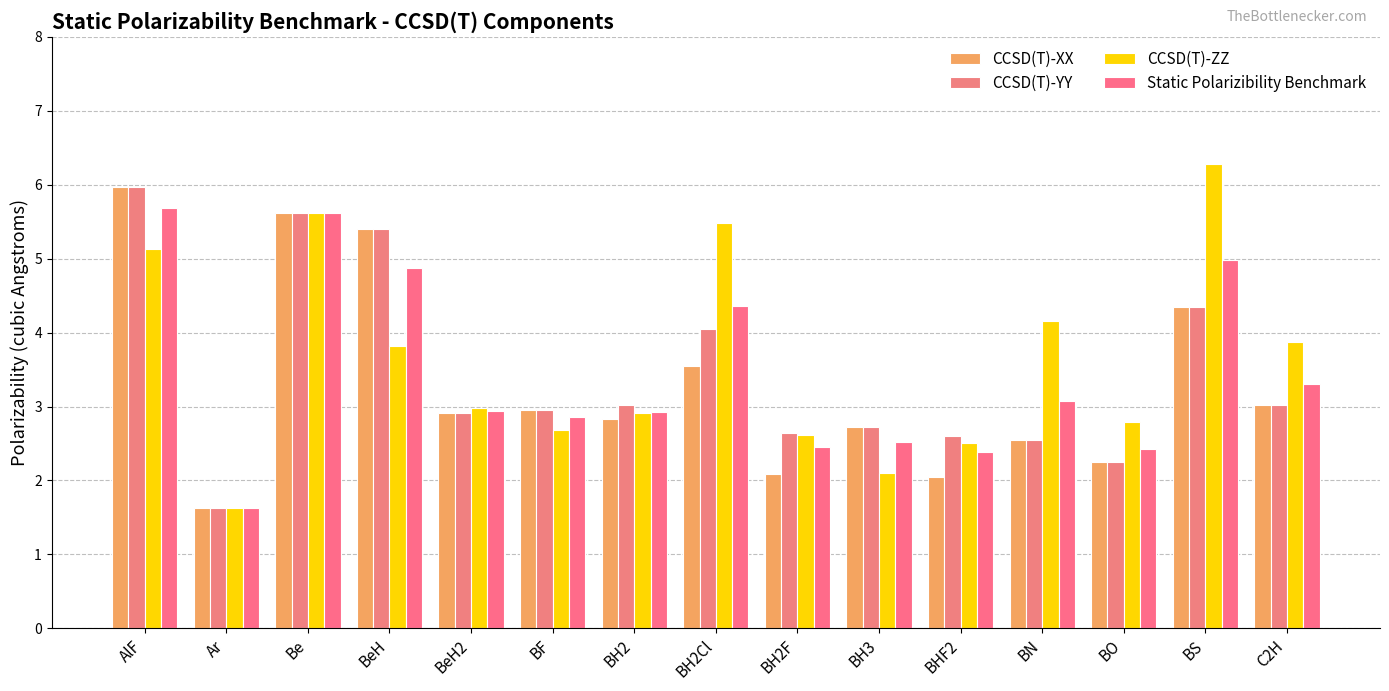

What is the sum of the CCSD(T)-YY values at BHF2 and BO?

4.8